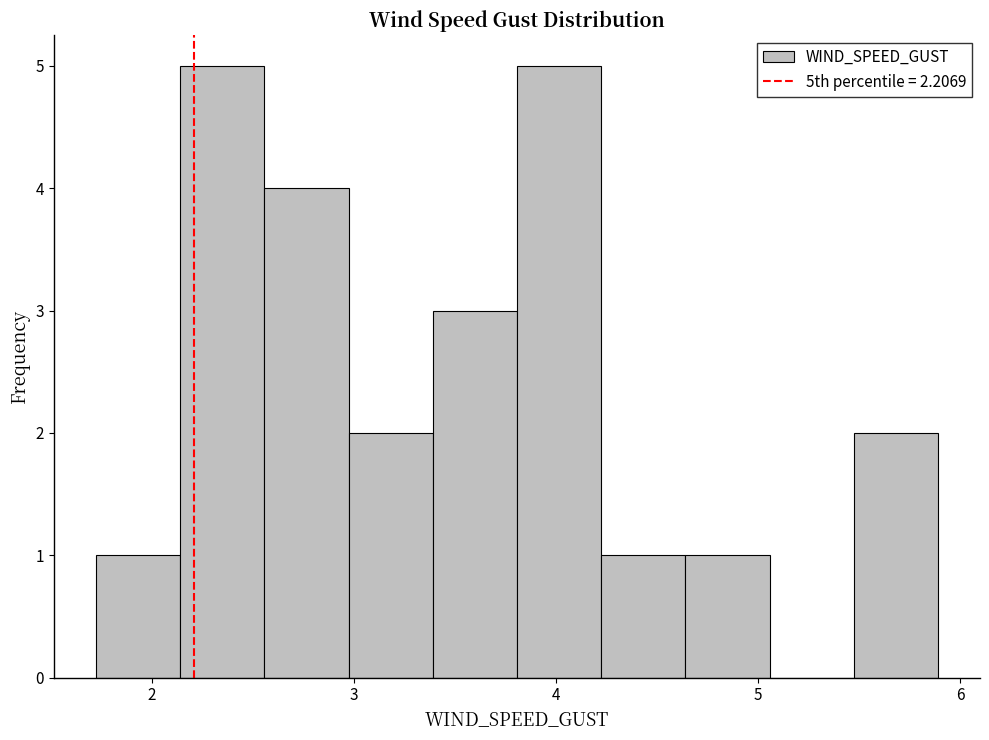

Reading left to right, transcribe this chart: for each bar, give the range it covers on the x-axis and its height. Neither the bar edges nor the heights are printed on the chart, so give them approximately, as read against the axes.

1.7 to 2.1: 1
2.1 to 2.6: 5
2.6 to 3.0: 4
3.0 to 3.4: 2
3.4 to 3.8: 3
3.8 to 4.2: 5
4.2 to 4.6: 1
4.6 to 5.1: 1
5.1 to 5.5: 0
5.5 to 5.9: 2